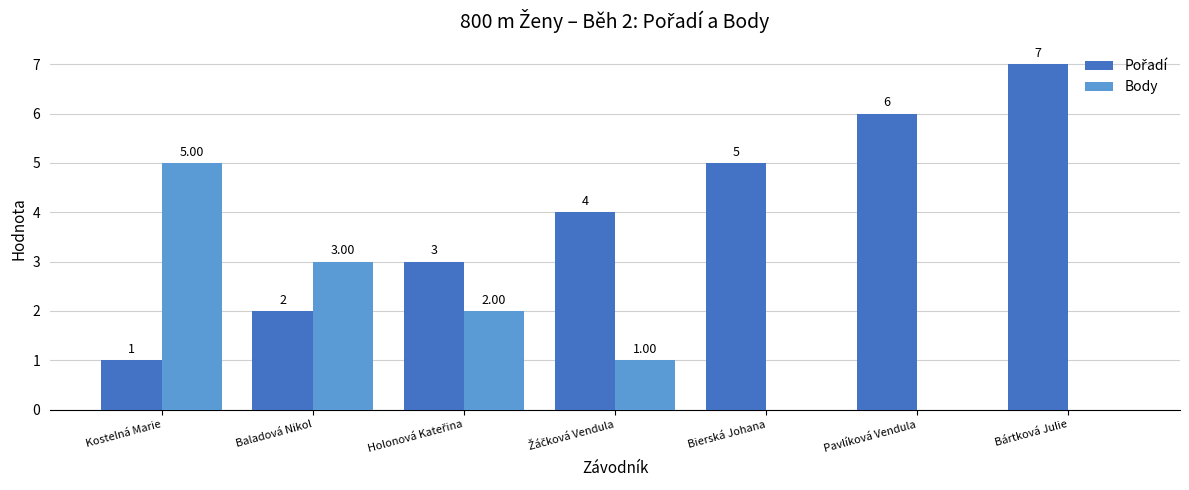

What is the total value across all series at Bierská Johana?

5